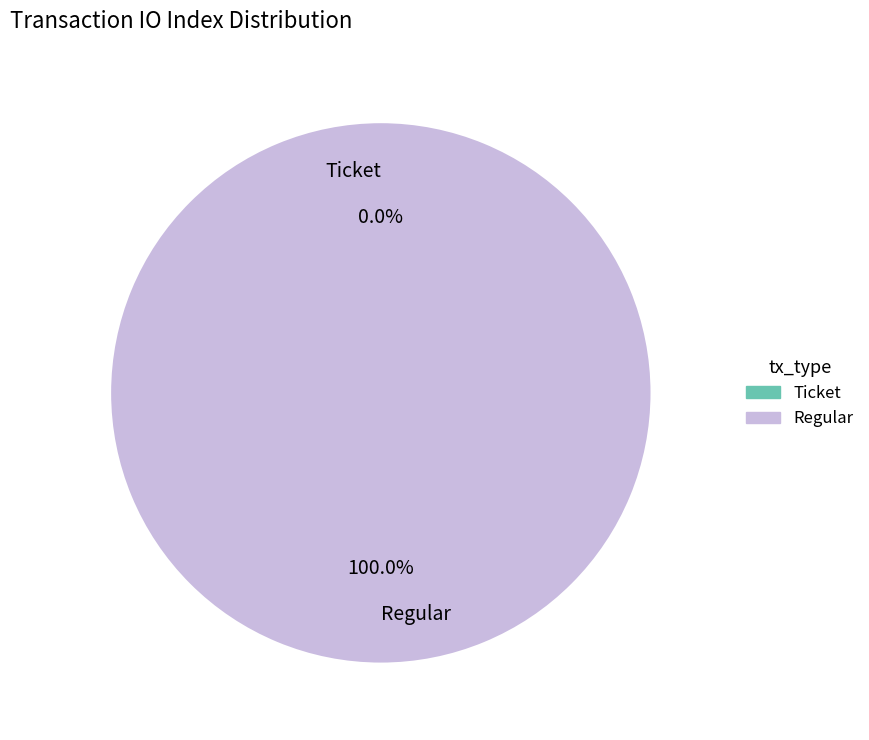

Does Ticket (io_index=0) represent more than half of the total?

No